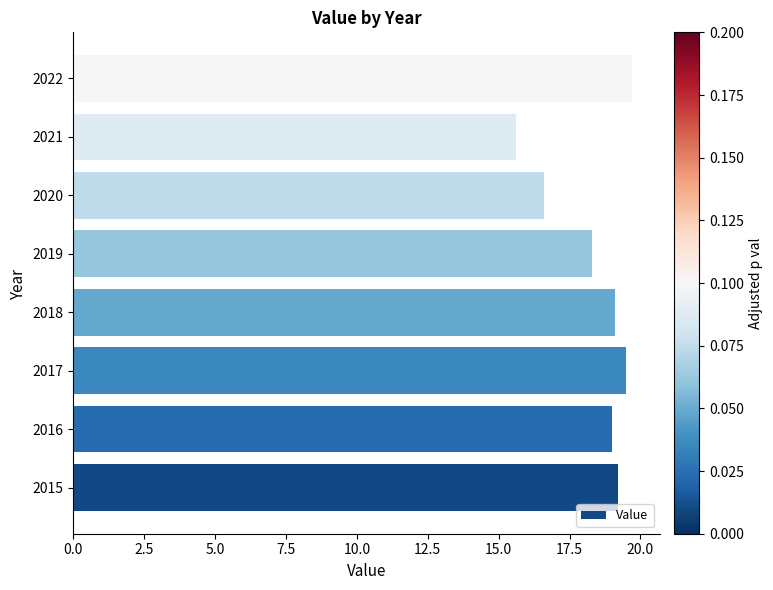

Reading bottom to top, extract all data points from this chart.

19.2	19.0	19.5	19.1	18.3	16.6	15.6	19.7